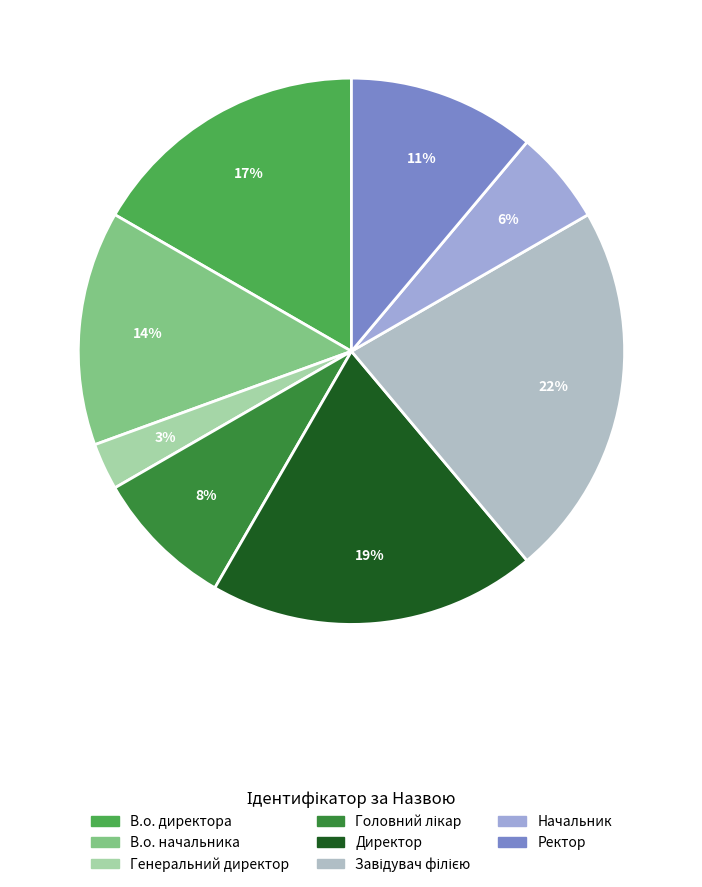

Between Головний лікар and Генеральний директор, which is larger?

Головний лікар